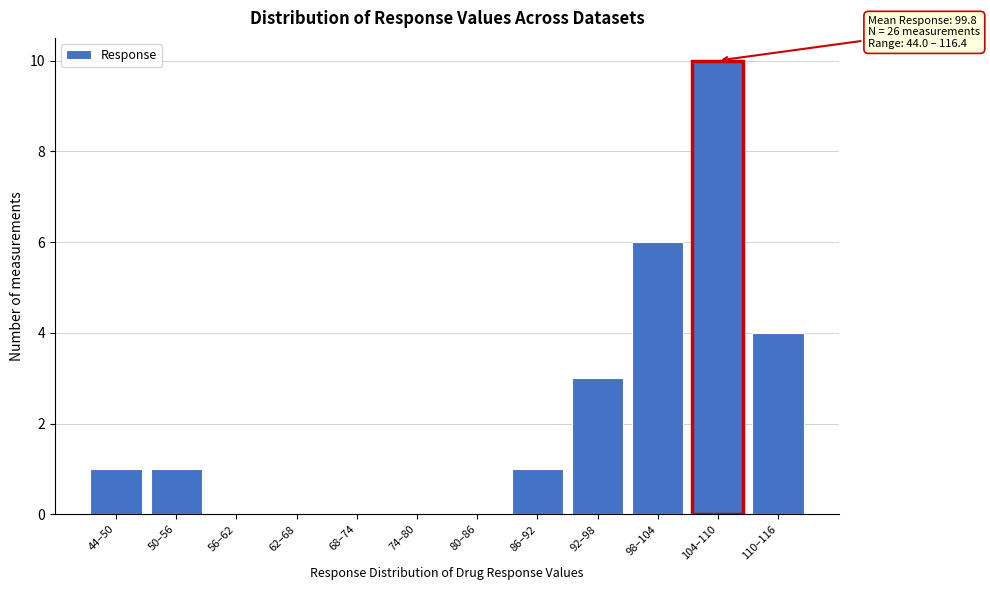

Reading right to left, what are all the values shown in this chart?

110–116=4	104–110=10	98–104=6	92–98=3	86–92=1	80–86=0	74–80=0	68–74=0	62–68=0	56–62=0	50–56=1	44–50=1